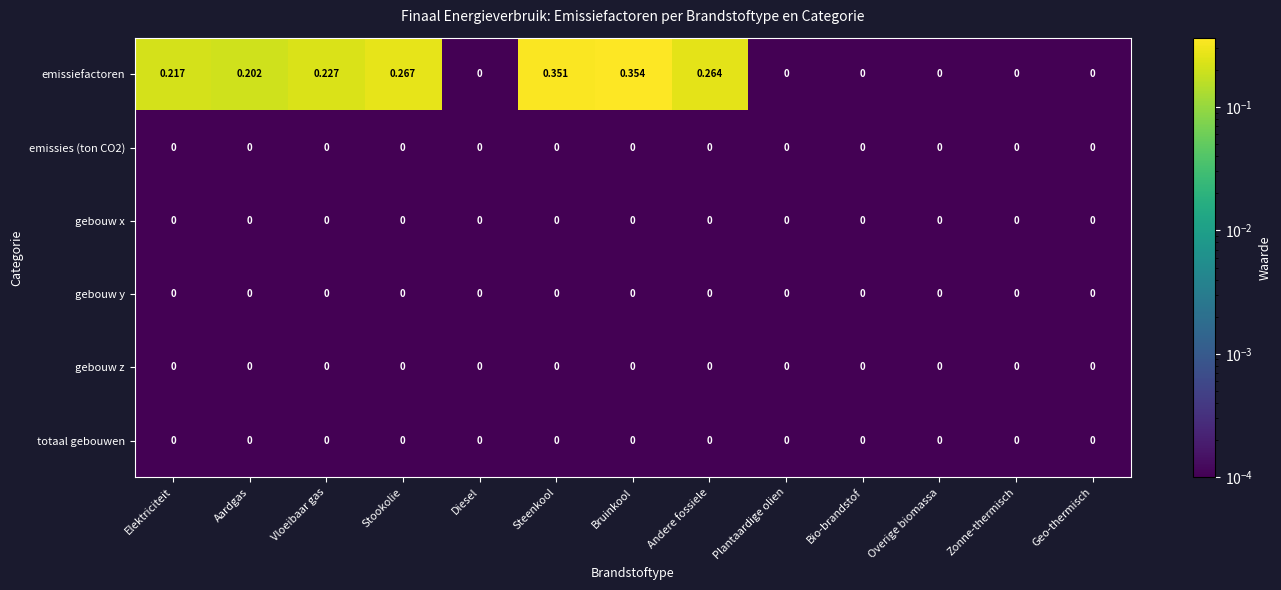

Between Vloeibaar gas and Geo-thermisch, which series saw the biggest shift?

emissiefactoren